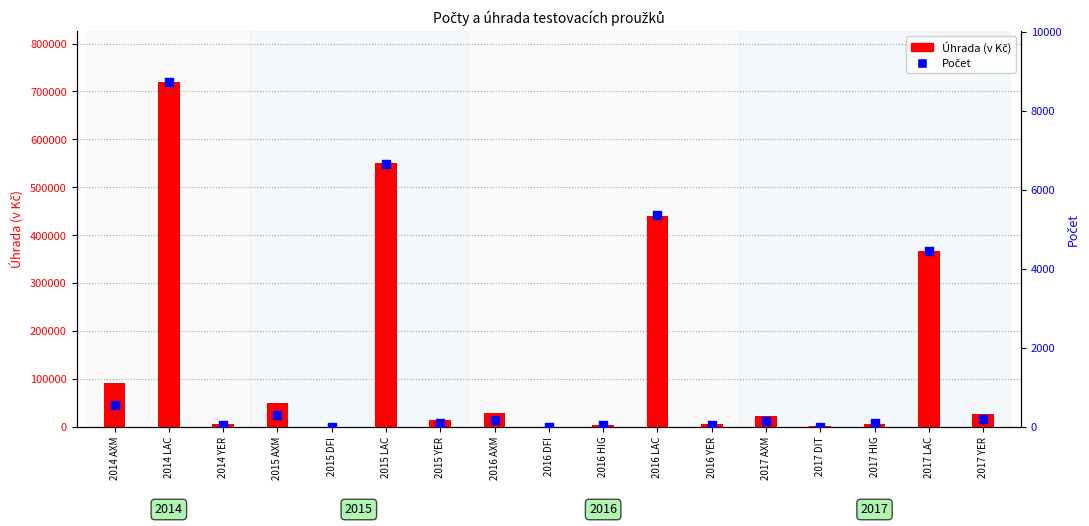

What are all the series names shown in the legend?

Úhrada (v Kč), Počet